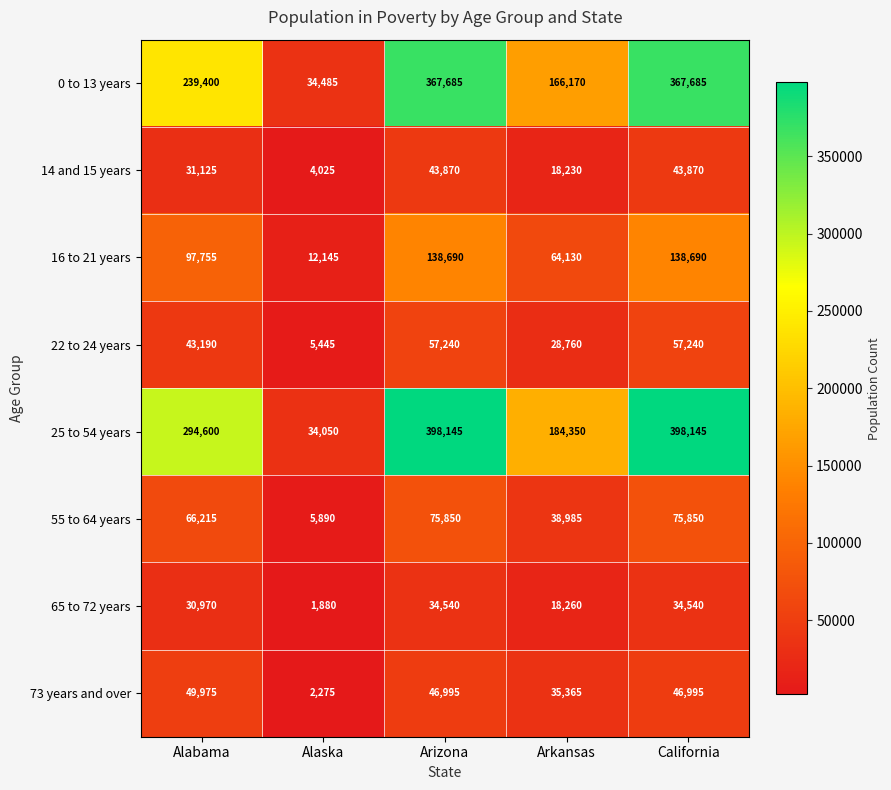

Rank the series by their maximum value, from lowest to highest.

65 to 72 years, 14 and 15 years, 73 years and over, 22 to 24 years, 55 to 64 years, 16 to 21 years, 0 to 13 years, 25 to 54 years